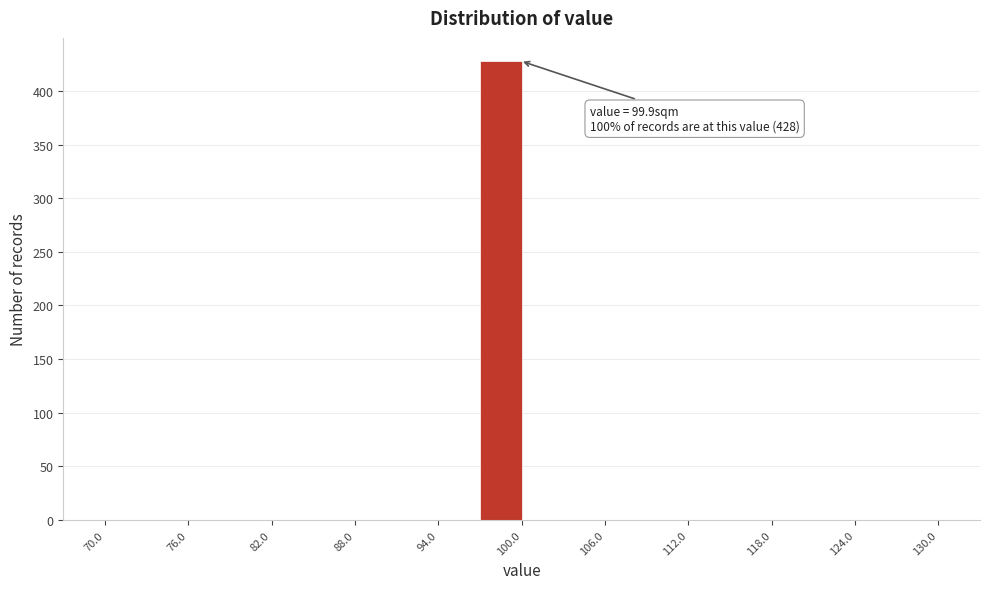

Around what value on the x-axis is the tallest bar? Give the approximate position of its centre, as read against the axis.

99